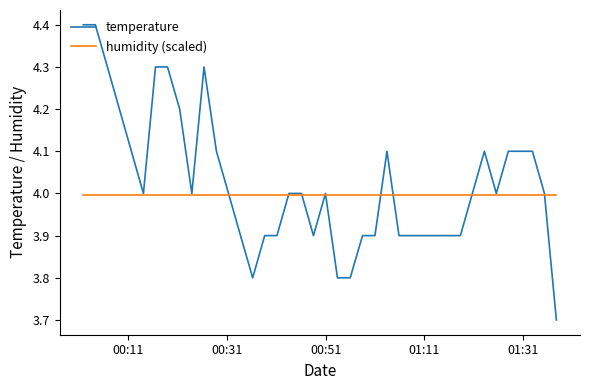

Rank the series by their maximum value, from highest to lowest.

temperature, humidity (scaled)